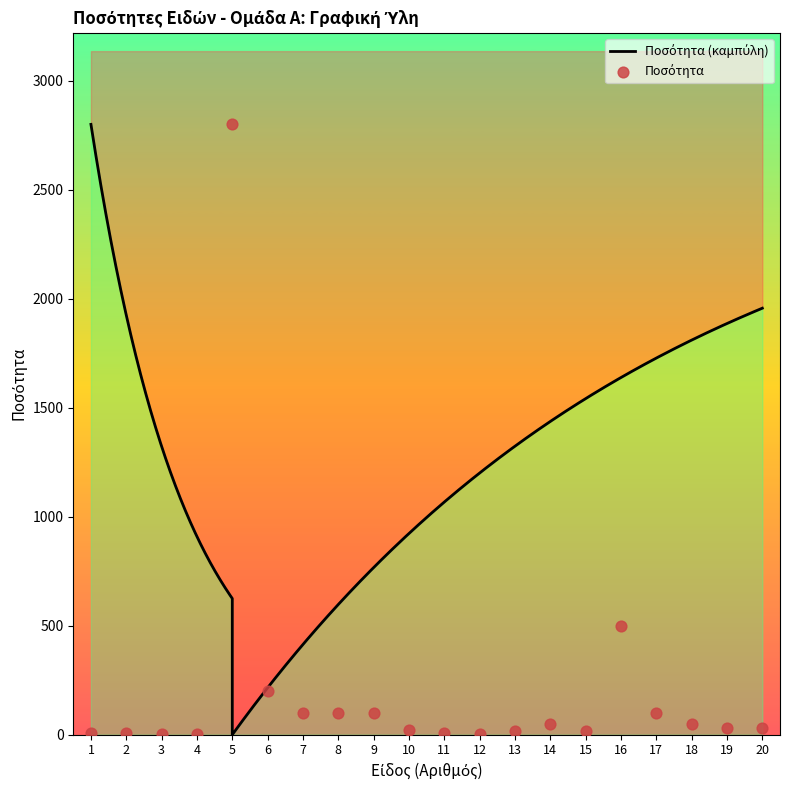

Which has a higher value, 5 or 17?

5